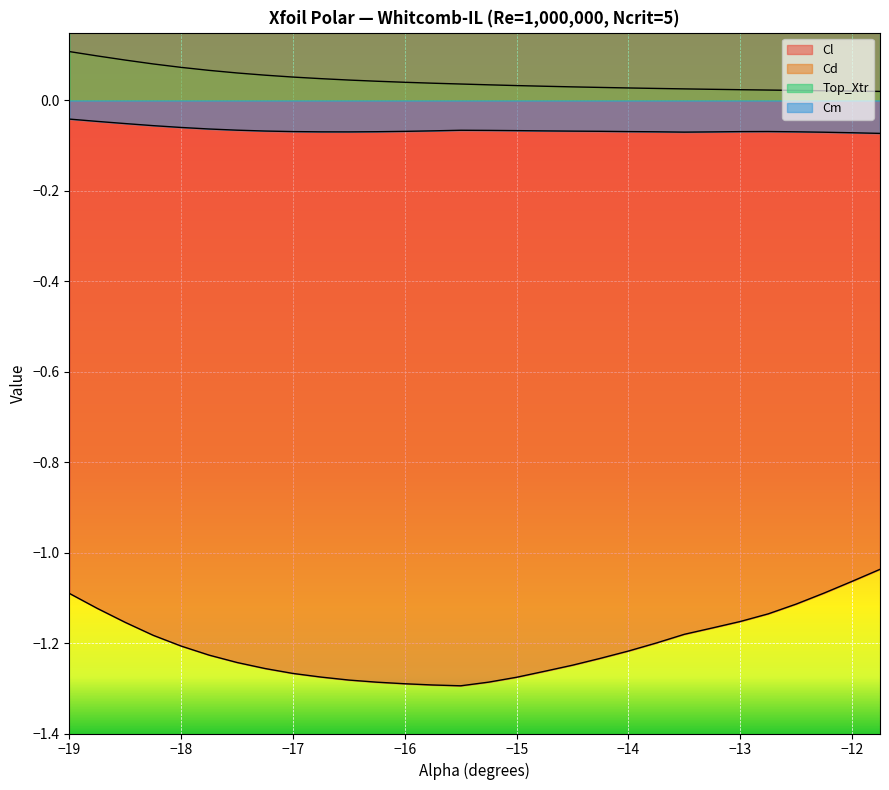

What are all the series names shown in the legend?

Cl, Cd, Top_Xtr, Cm